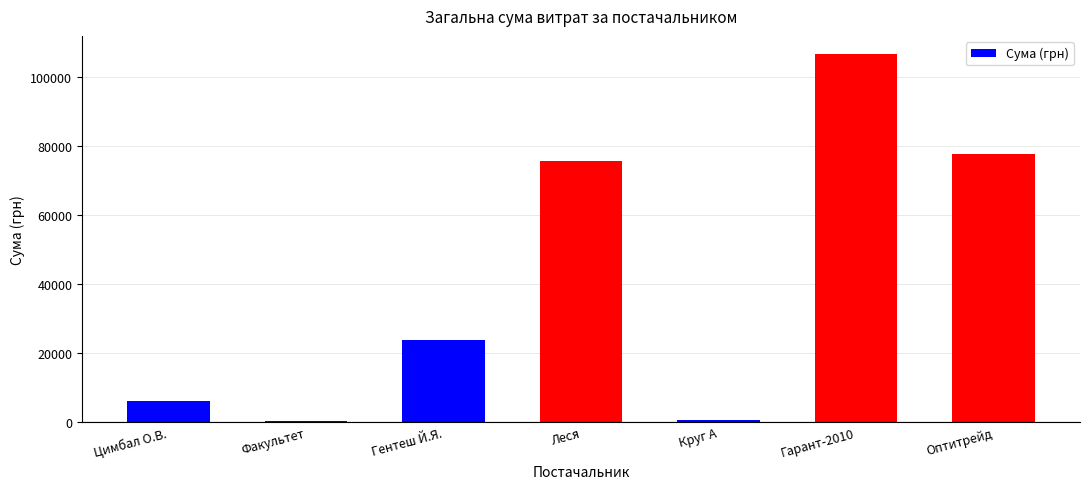

What is the sum of all values?

290513.4